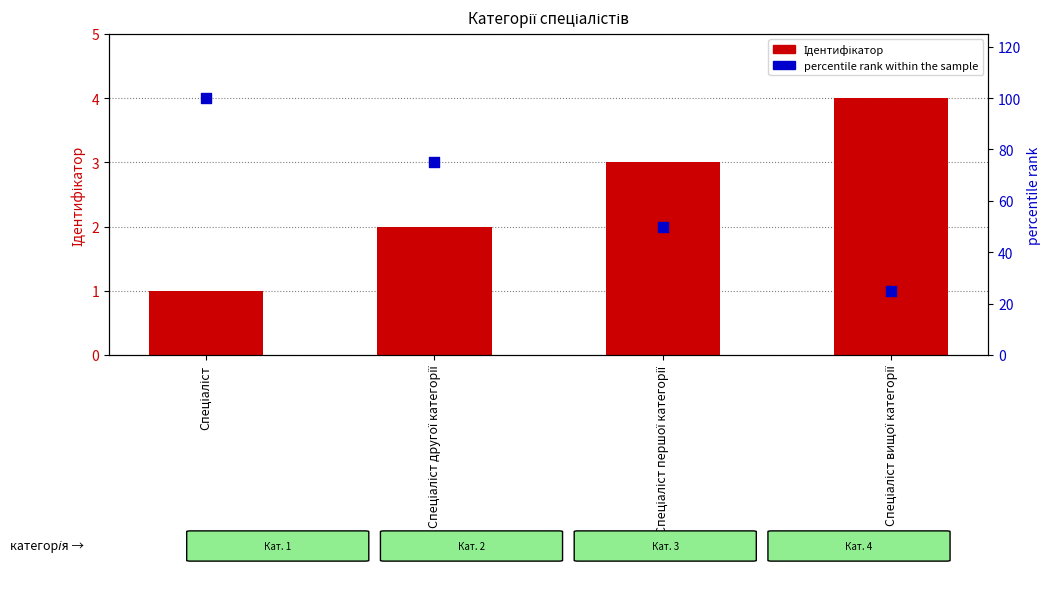

Which series has the largest total across all categories?

percentile rank within the sample